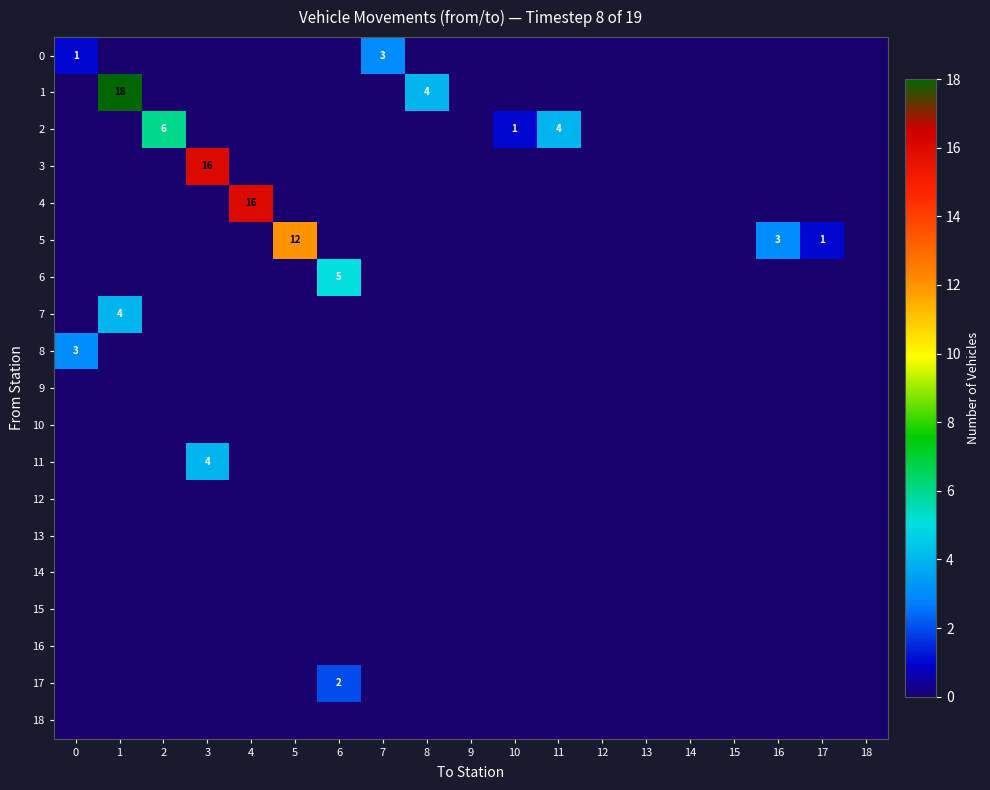

What is the total value across all series at 10?

1